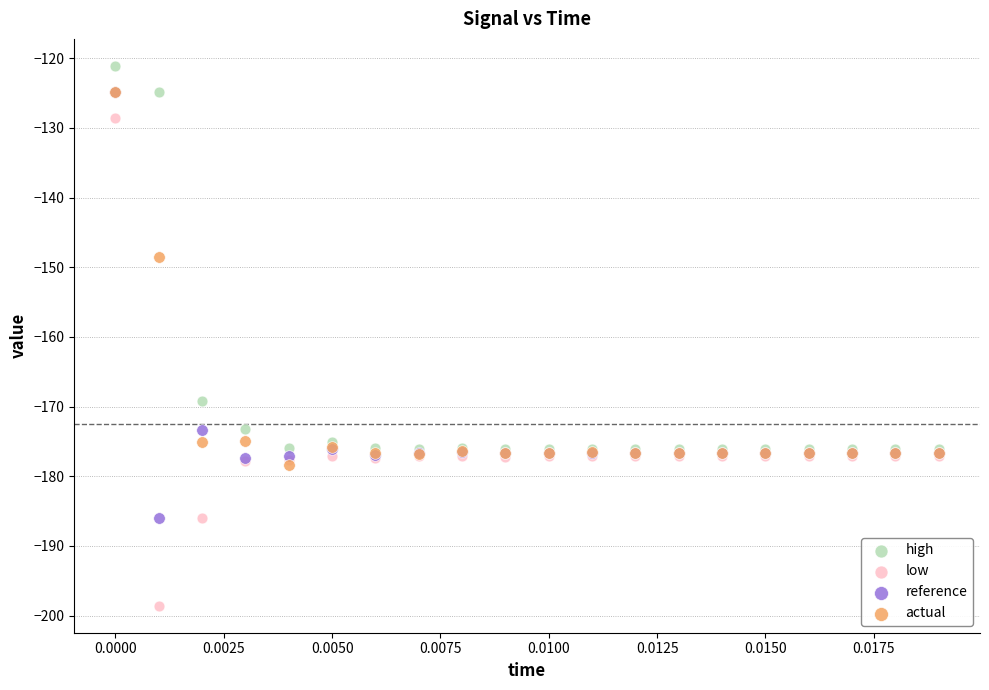

In the reference series, what Y value is closest to -155?

-173.3